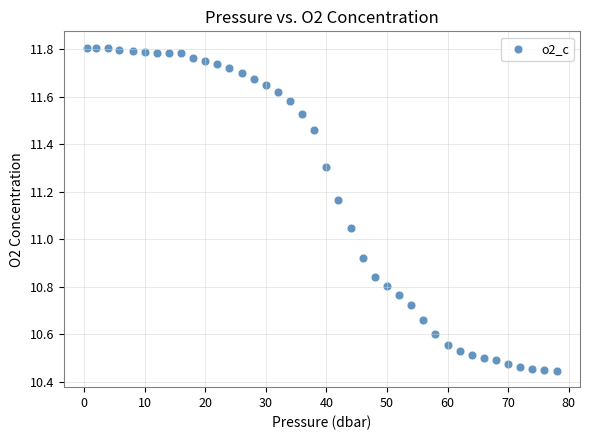

What is the range of X values (max minus min)?

77.5